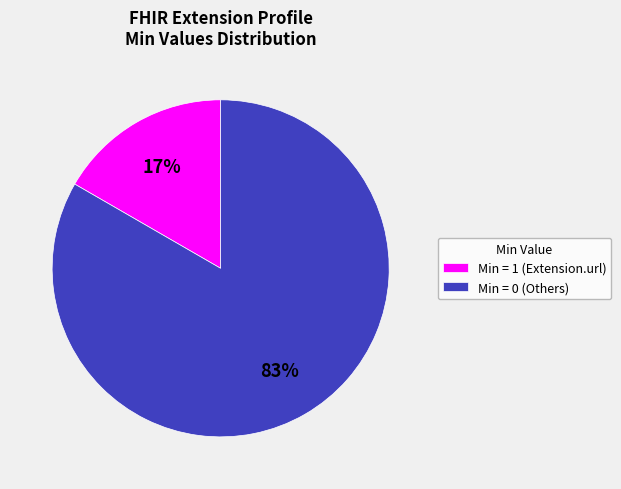

Do Min = 0 (Others) and Min = 1 (Extension.url) together represent more than half of the pie?

Yes